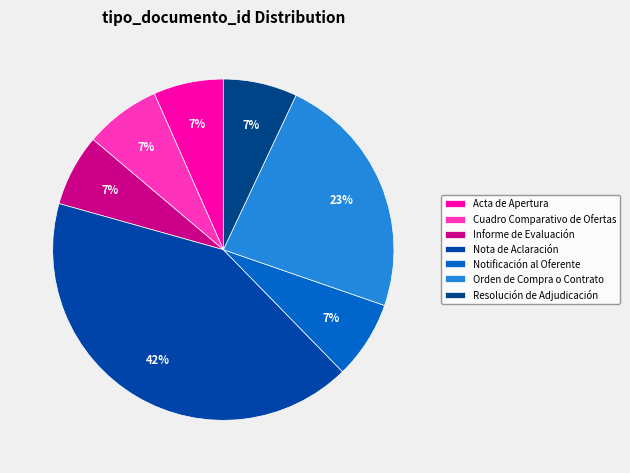

Is there any slice that represents more than half of the pie?

No